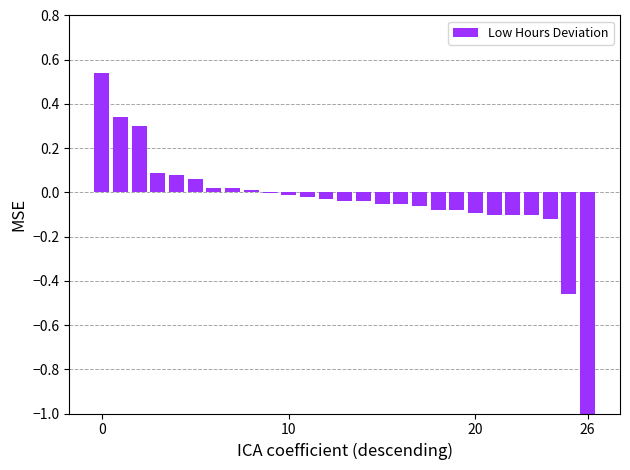

What is the average value?

-0.5